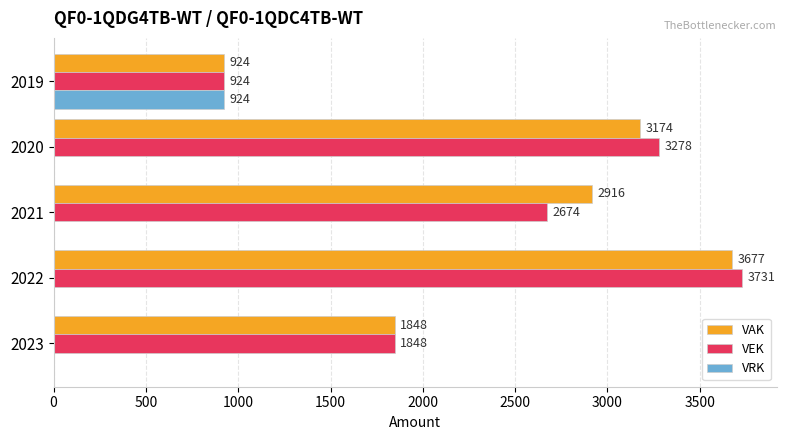

How many categories are shown in the chart?

5